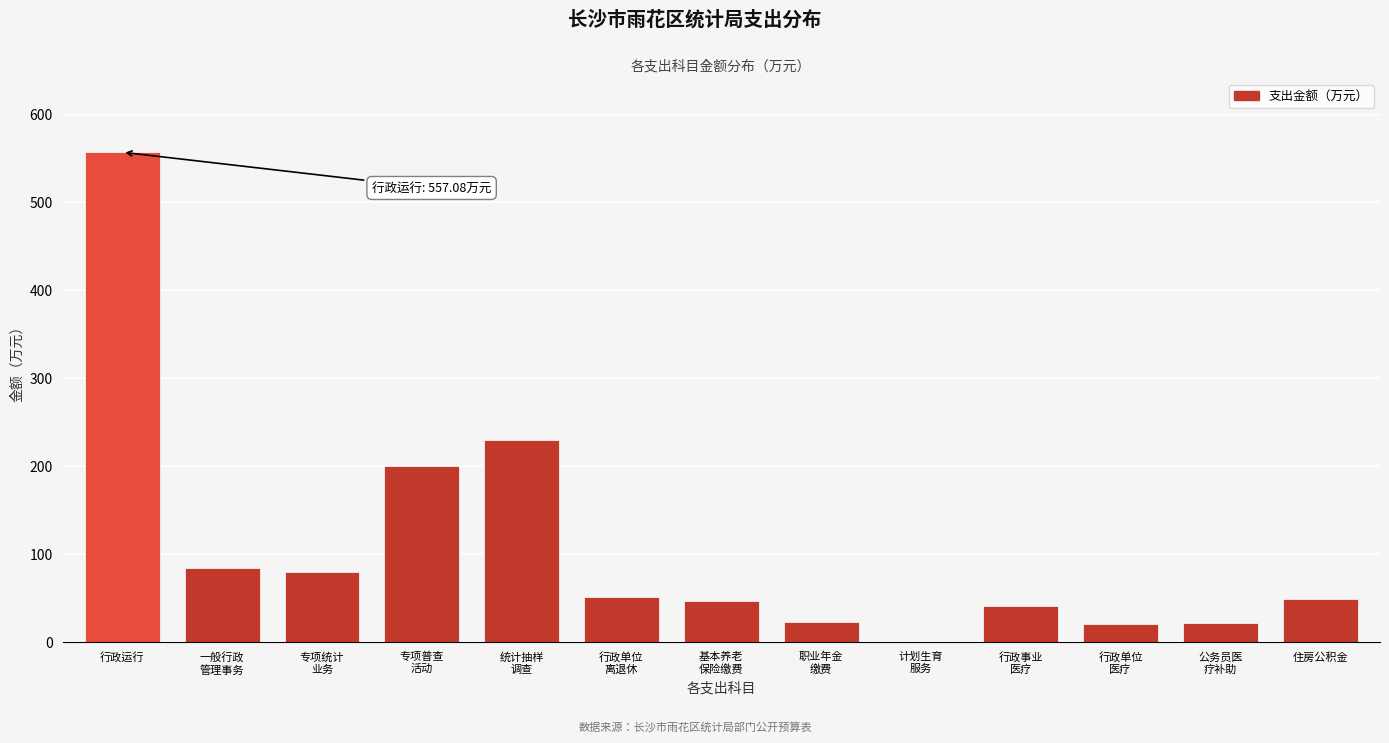

What is the sum of all values?

1407.9